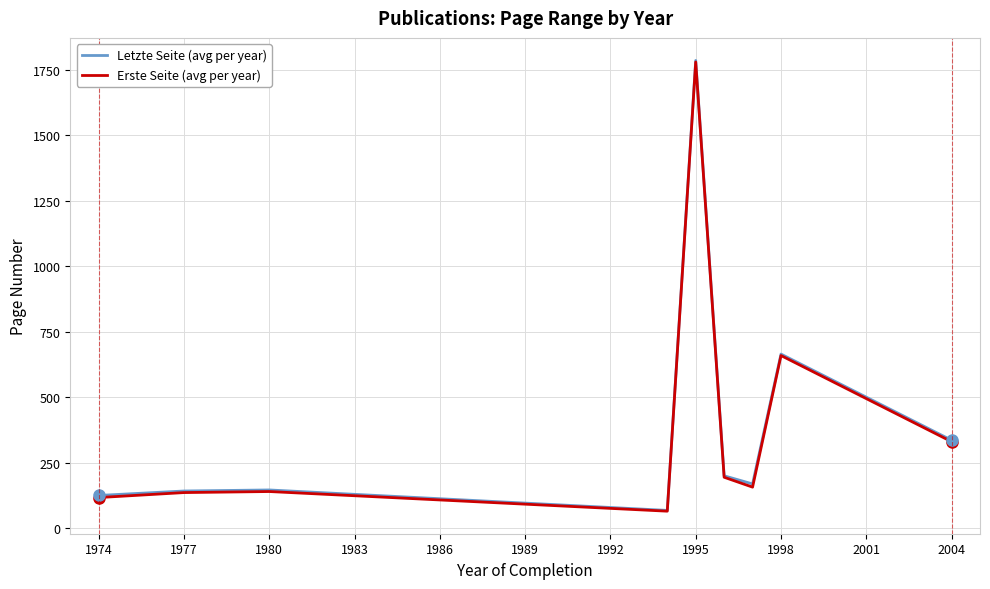

What is the highest value of the Erste Seite (avg per year) series?

1779.0